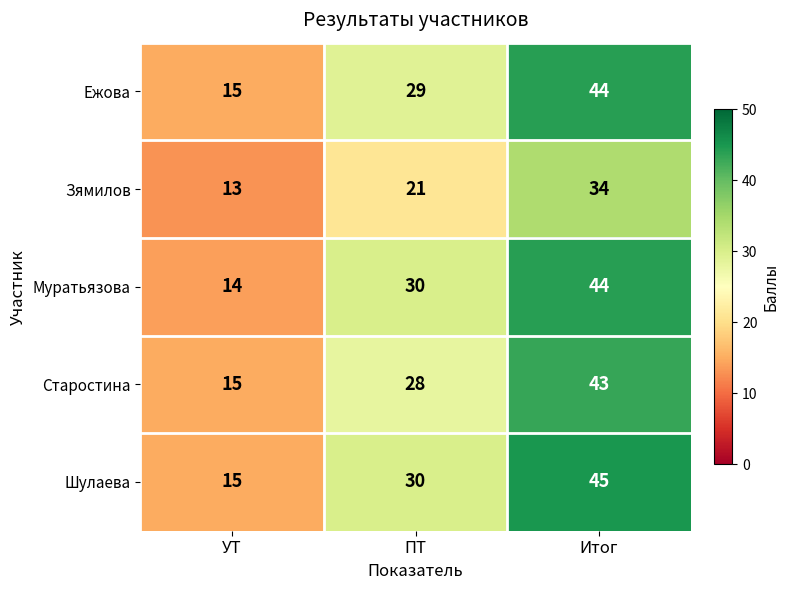

What is the spread (max minus min) of values at ПТ?

9